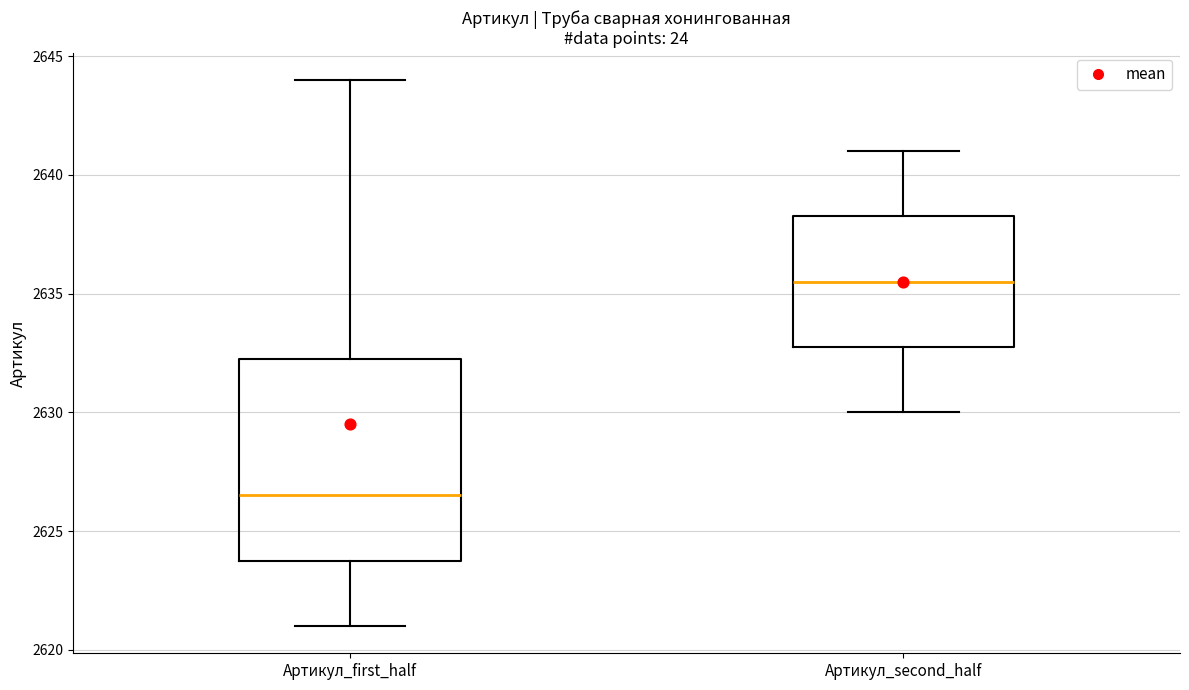

Where is the upper edge of the box for Артикул_first_half on the y-axis? The values are not printed on the chart, so give them approximately, as read against the axis.

2632.5